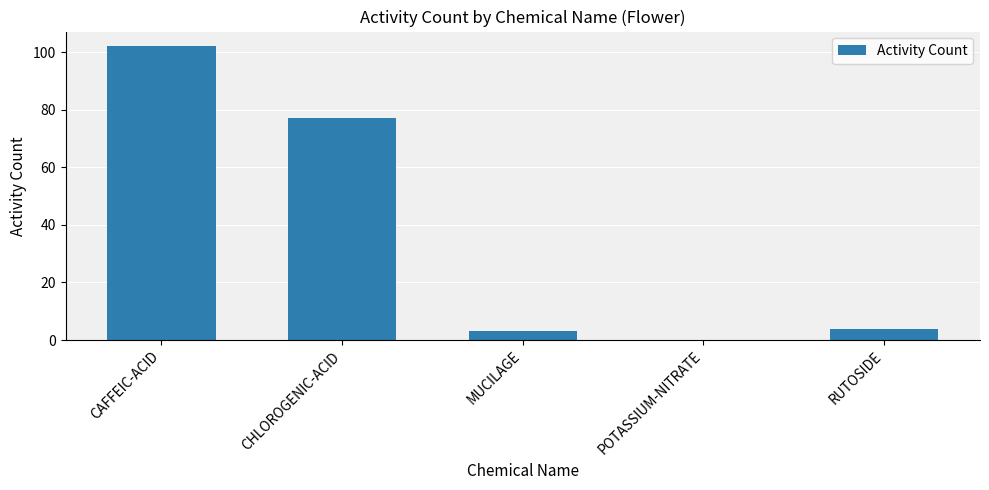

The chart shows a value of 77 at CHLOROGENIC-ACID. True or false?

True